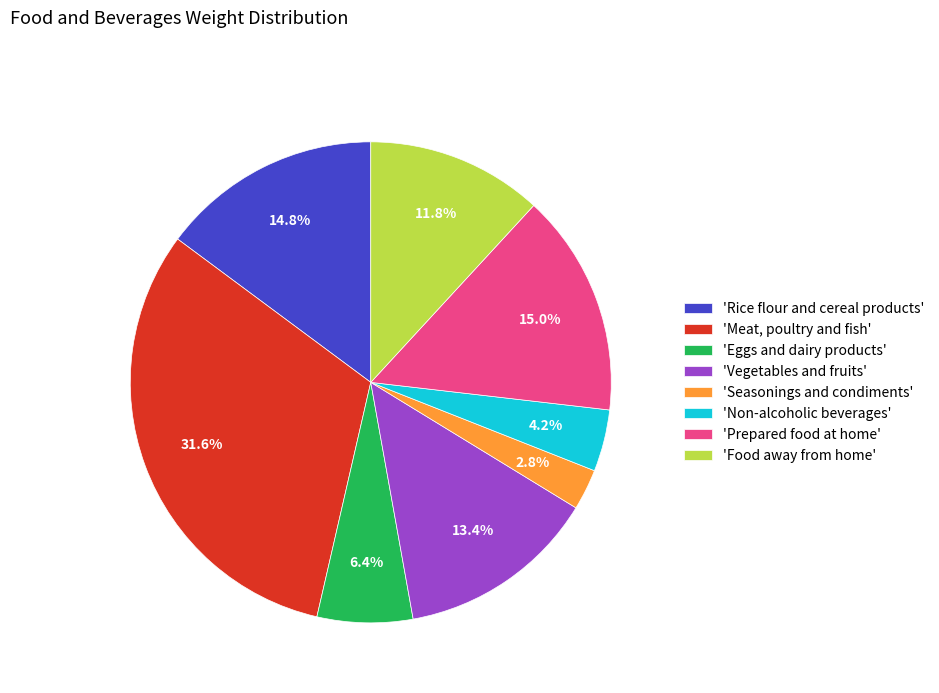

Does any single category account for the majority?

No